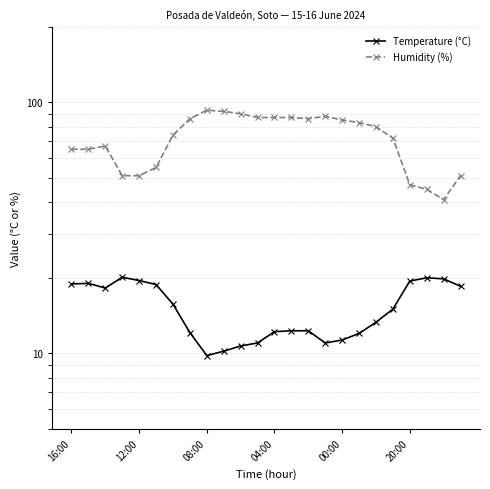

Rank the series by their maximum value, from highest to lowest.

Humidity (%), Temperature (°C)